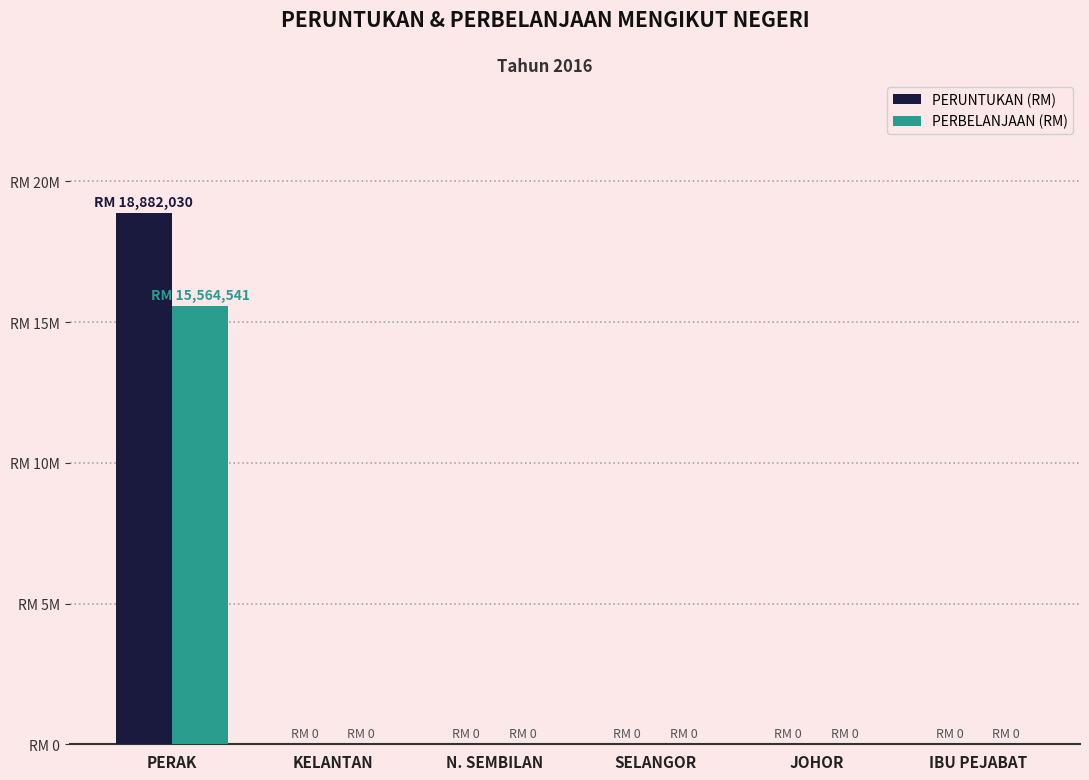

Reading left to right, list all the values displayed in this chart.

PERUNTUKAN (RM): PERAK=18882030	KELANTAN=0	N. SEMBILAN=0	SELANGOR=0	JOHOR=0	IBU PEJABAT=0
PERBELANJAAN (RM): PERAK=15564541	KELANTAN=0	N. SEMBILAN=0	SELANGOR=0	JOHOR=0	IBU PEJABAT=0